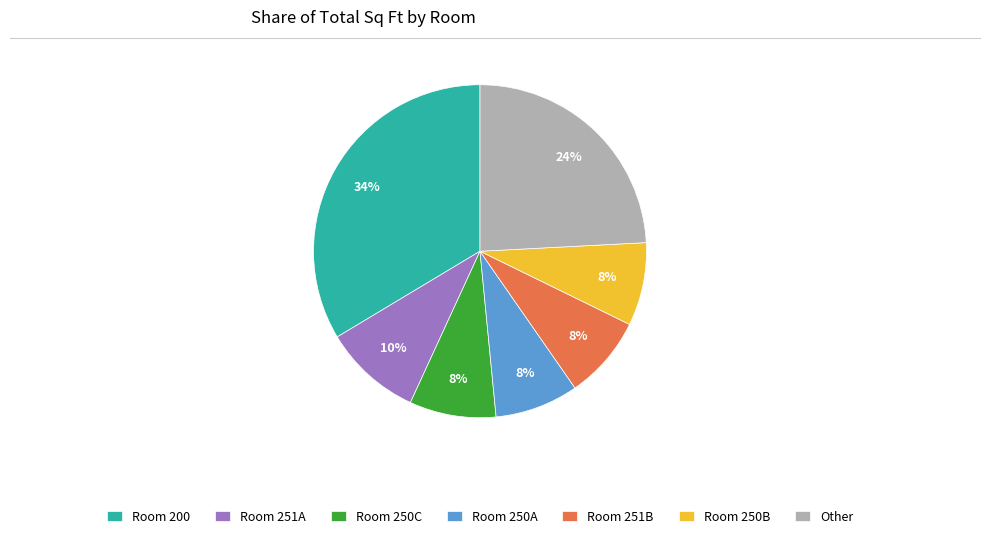

Which category has the biggest portion of the pie?

Room 200